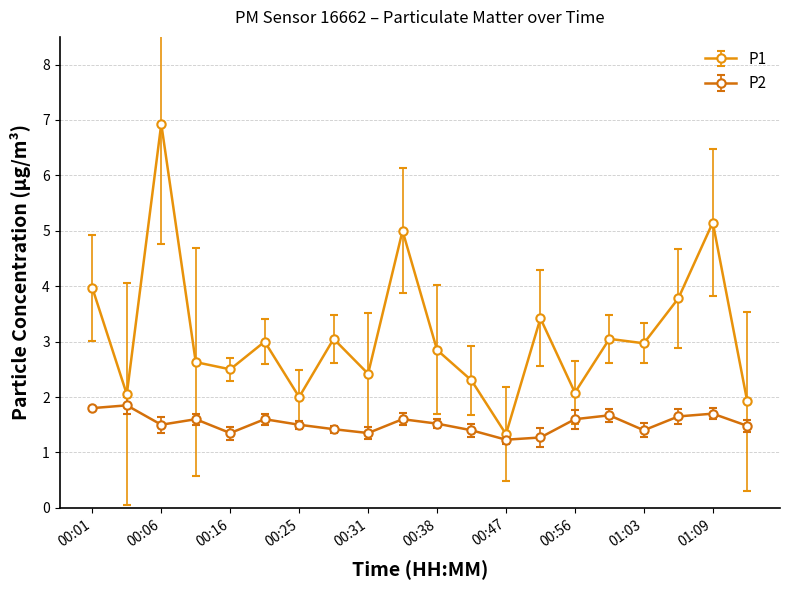

At how many categories does at least one series exceed 1?

20